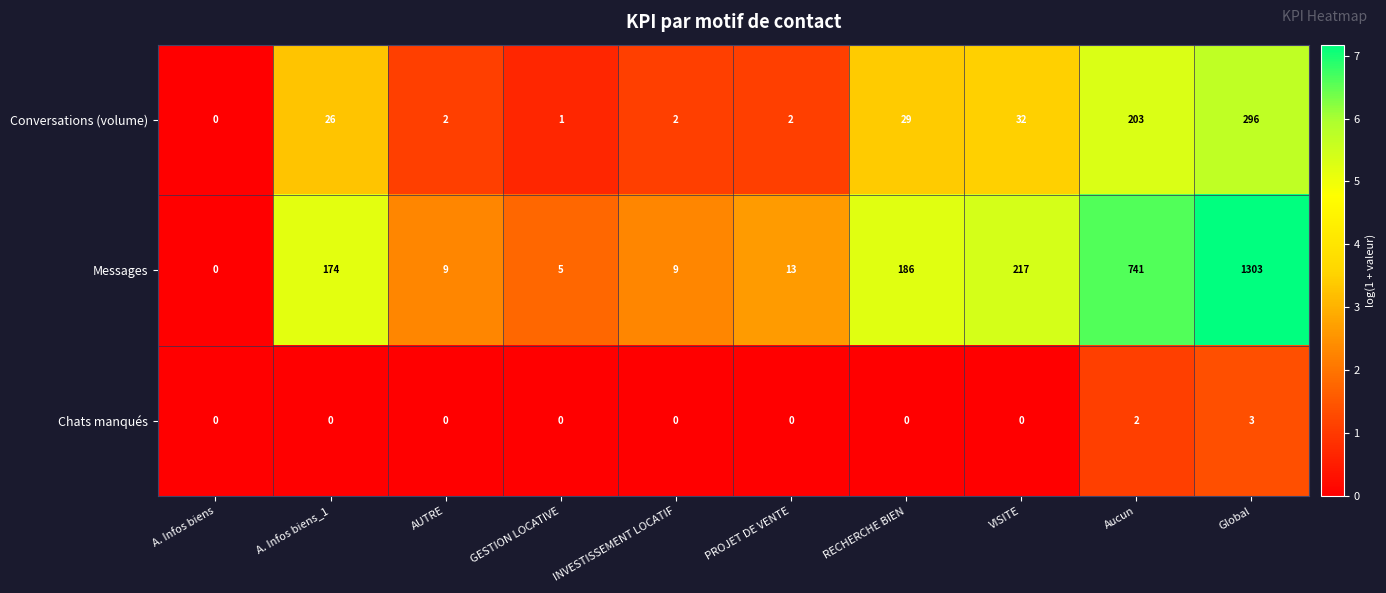

What is the difference between the maximum and minimum values in the Messages series?

1303